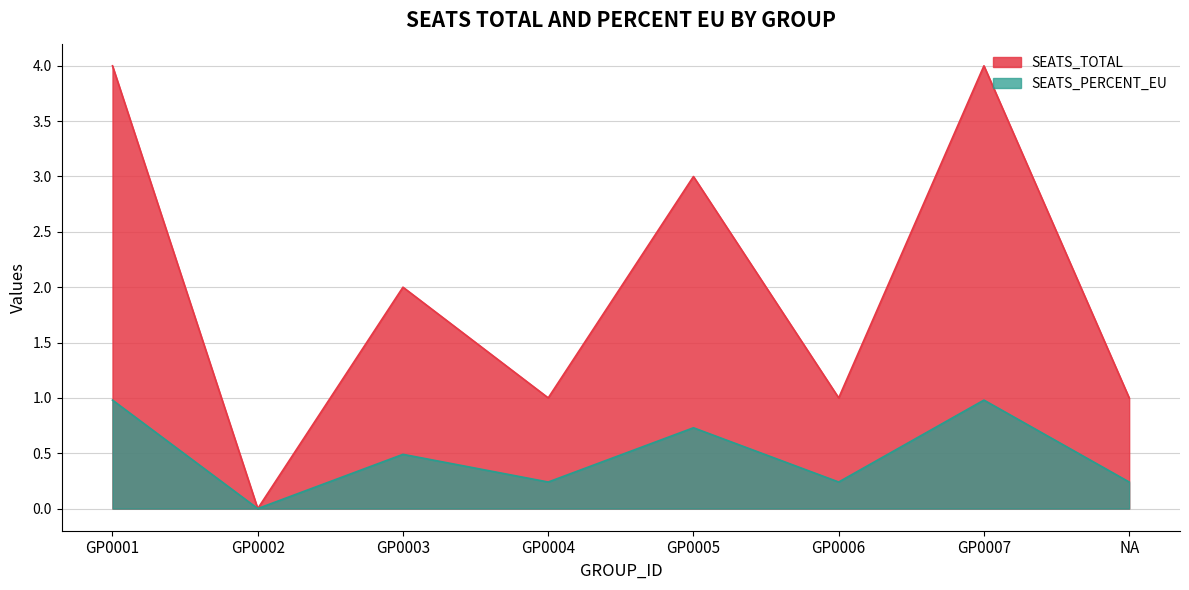

True or false: SEATS_TOTAL and SEATS_PERCENT_EU cross at least once.

False